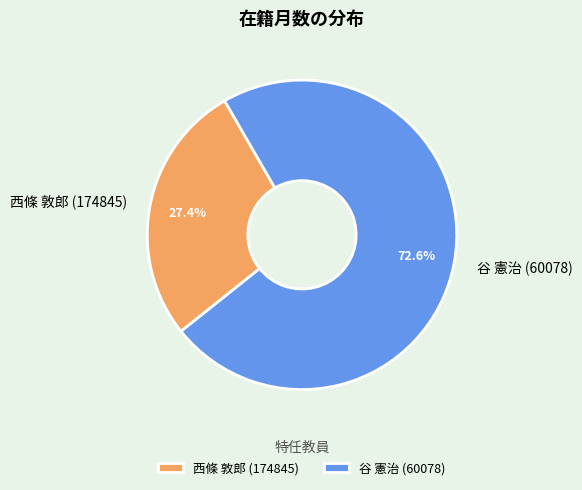

Is it true that 西條 敦郎 (174845) is 21% of the pie?

False